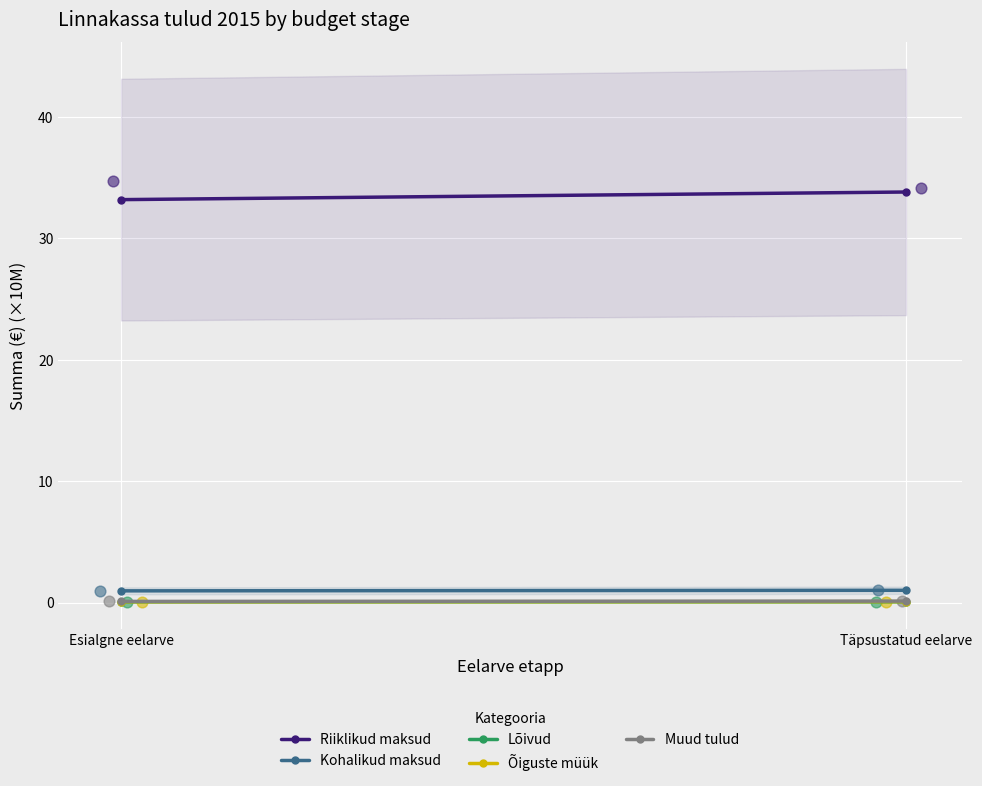

What are all the series names shown in the legend?

Riiklikud maksud, Kohalikud maksud, Lõivud, Õiguste müük, Muud tulud